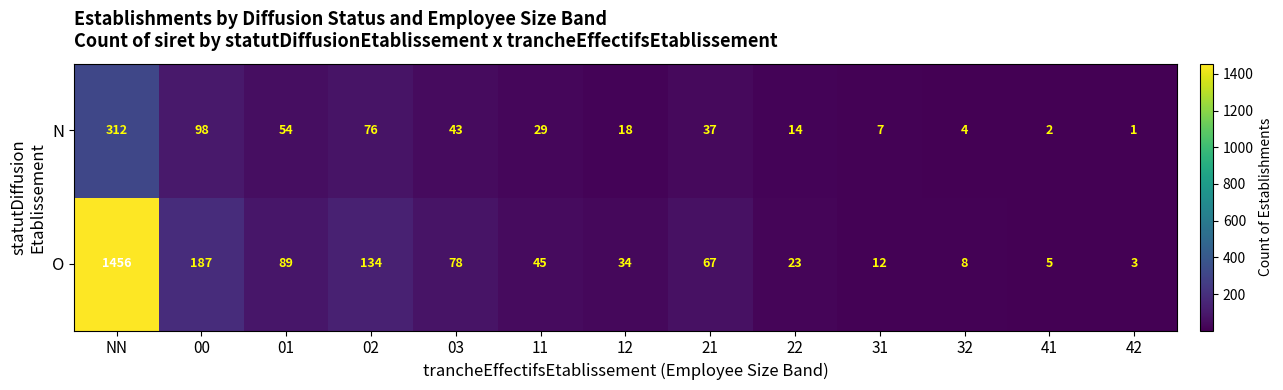

The N series shows 24 at 12. True or false?

False